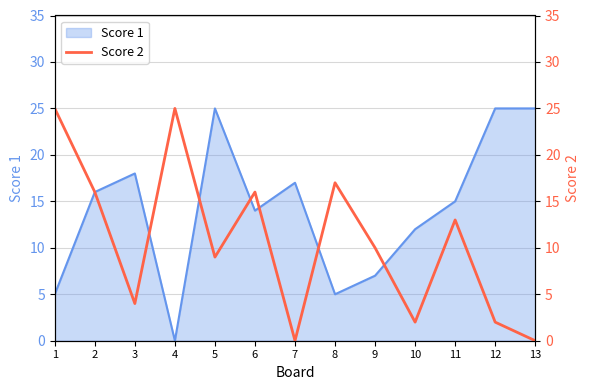

At which label does Score 1 reach its minimum?

4